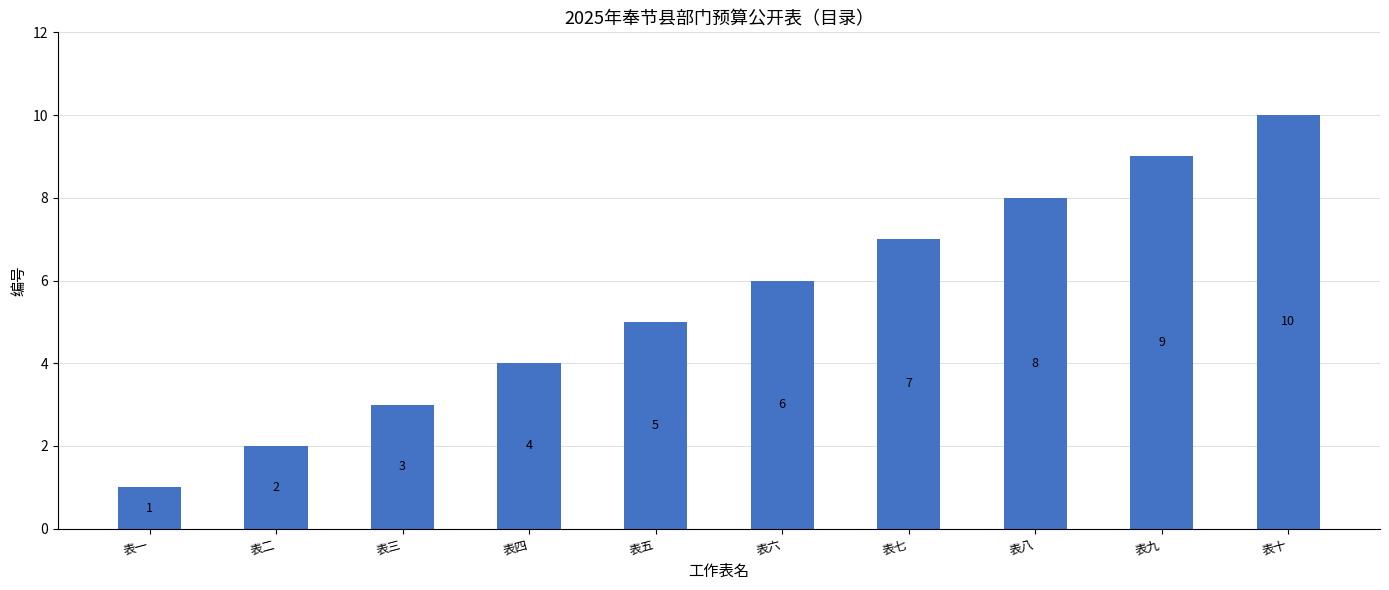

What is the smallest value displayed?

1